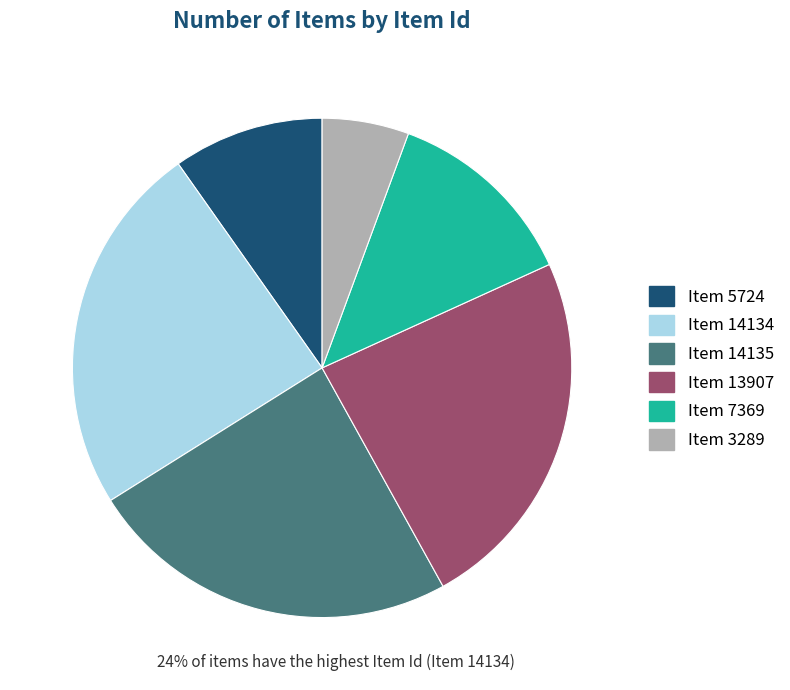

Is the sum of Item 7369 and Item 14135 greater than half?

No